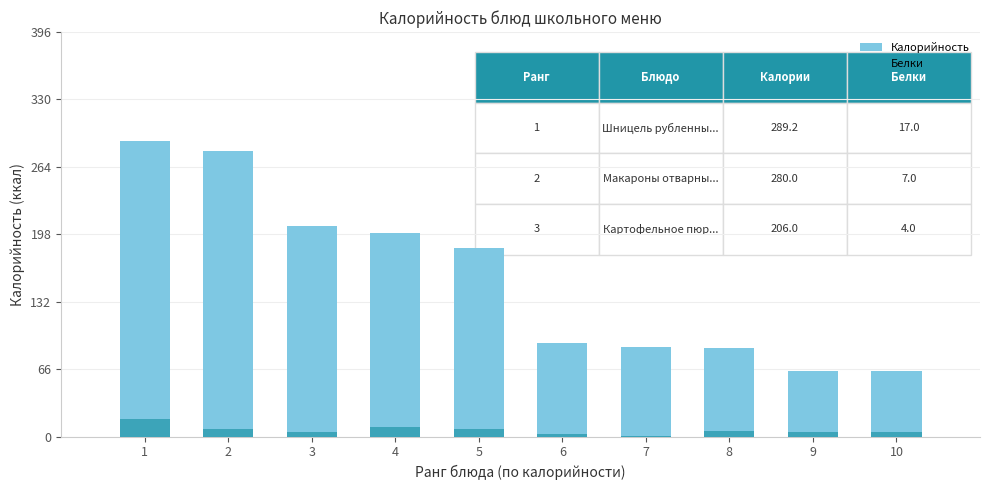

Rank the series at 10 from lowest to highest value.

Белки, Калорийность